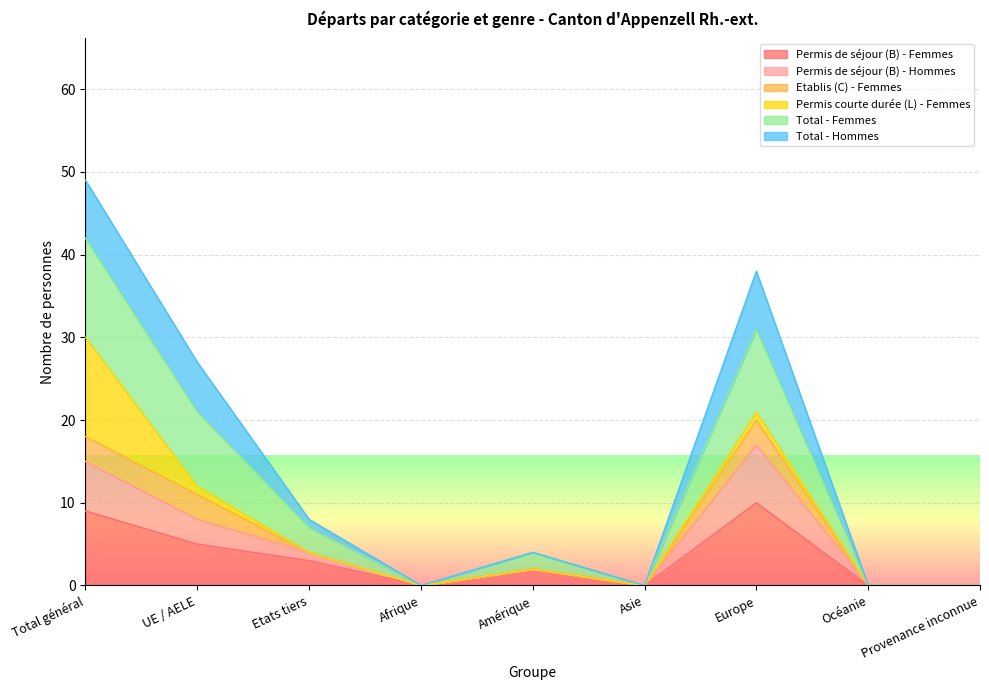

Which series has the largest total across all categories?

Total - Femmes